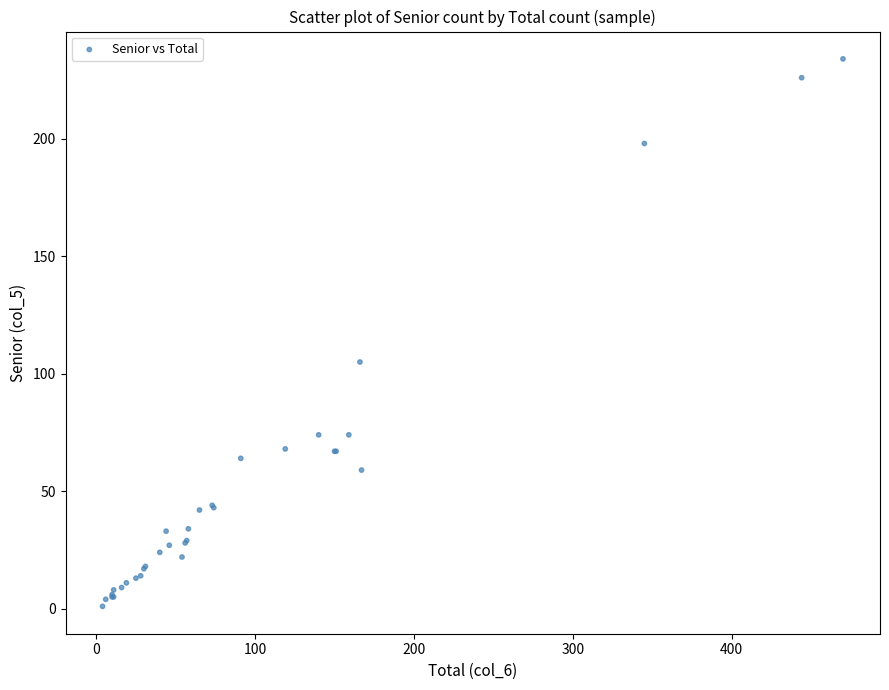

What Y value in the scatter plot is closest to 117?

105